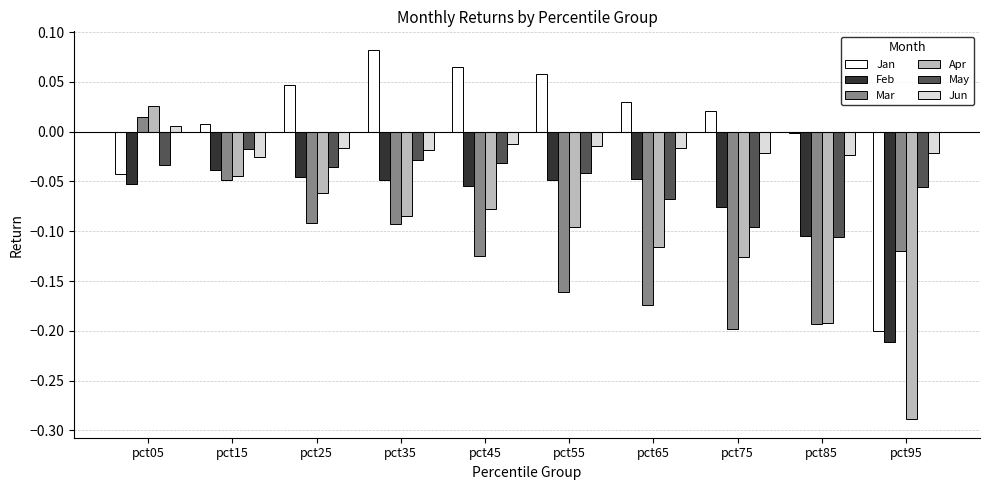

Which series has the largest range (max minus min)?

Apr